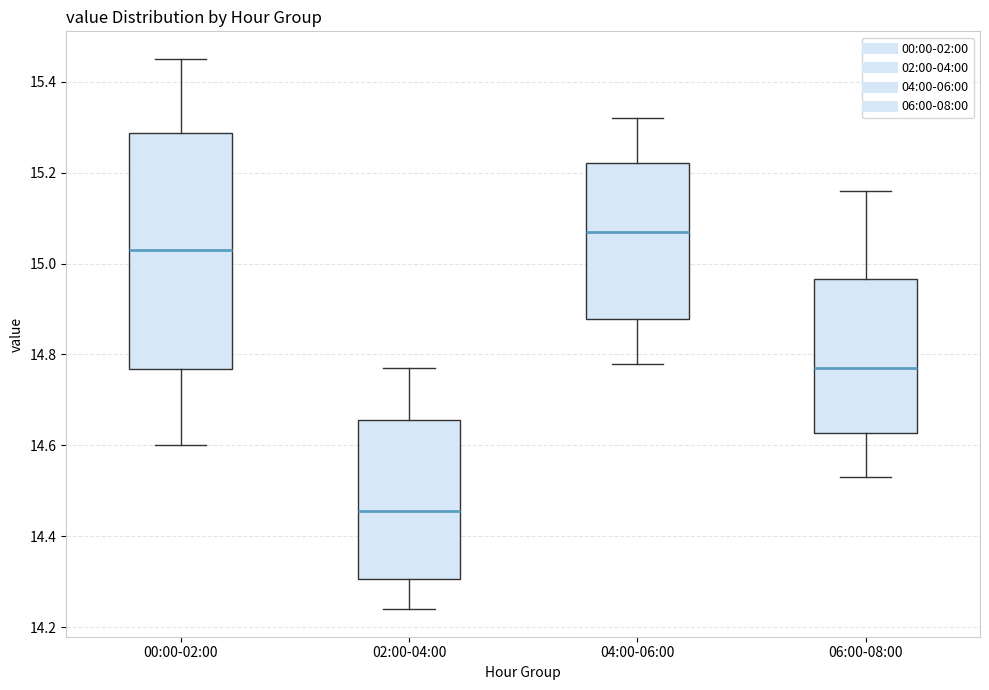

Which box's median line is the highest?

04:00-06:00